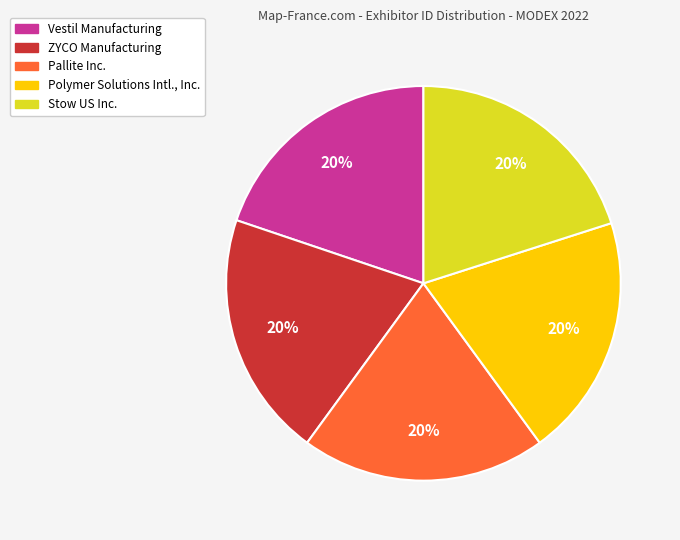

The Stow US Inc. slice represents 7% of the pie. True or false?

False